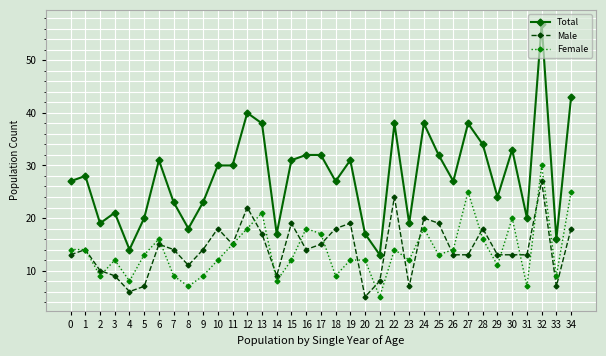

Which series has the widest spread of values?

Total